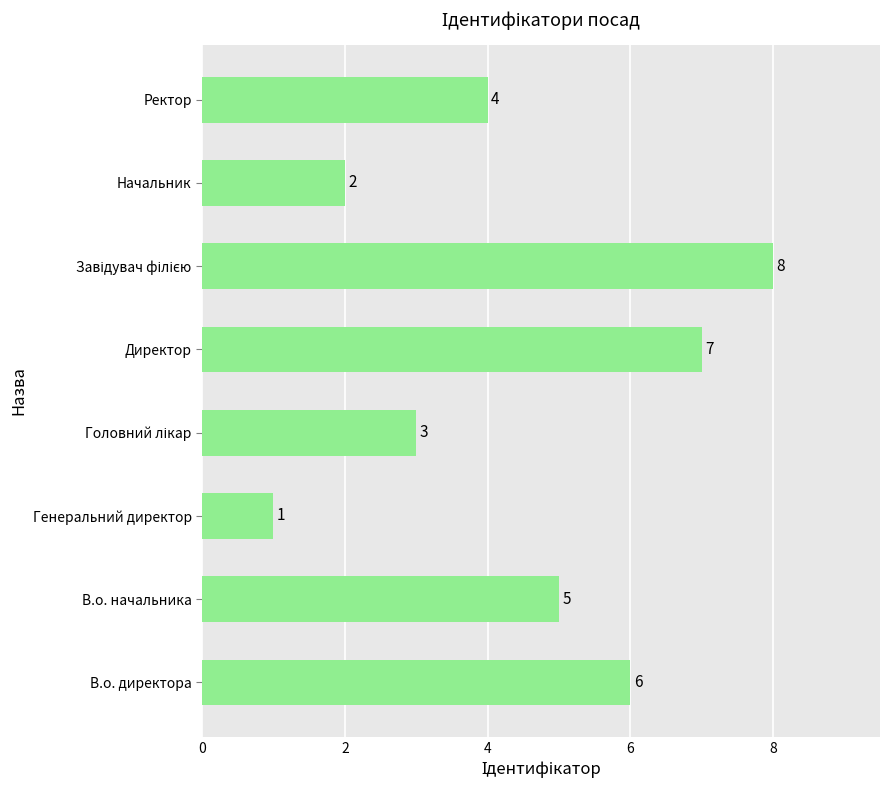

Reading bottom to top, what are all the values shown in this chart?

6	5	1	3	7	8	2	4